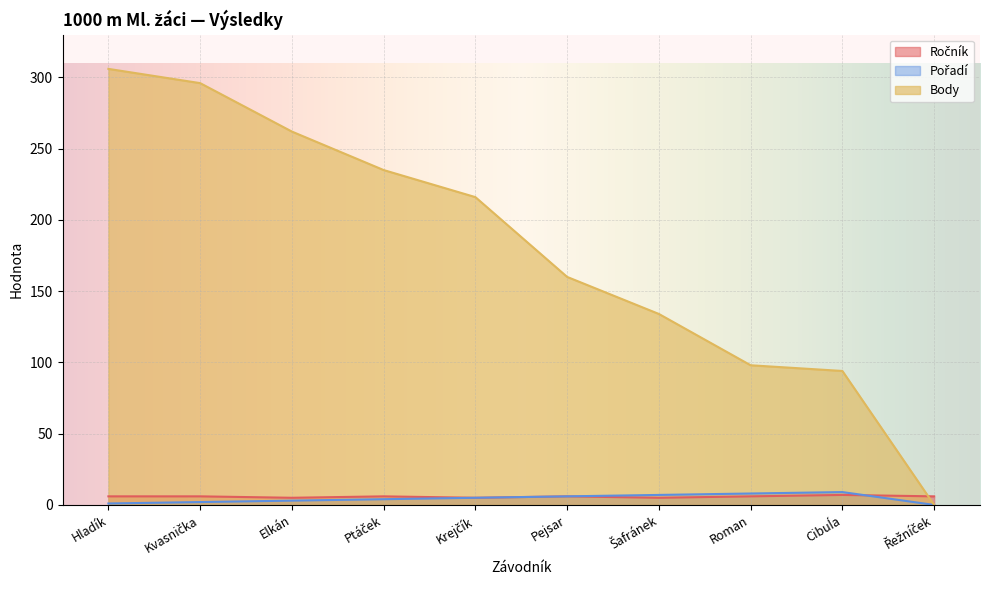

Which has a higher value, Řežníček or Ptáček?

Řežníček